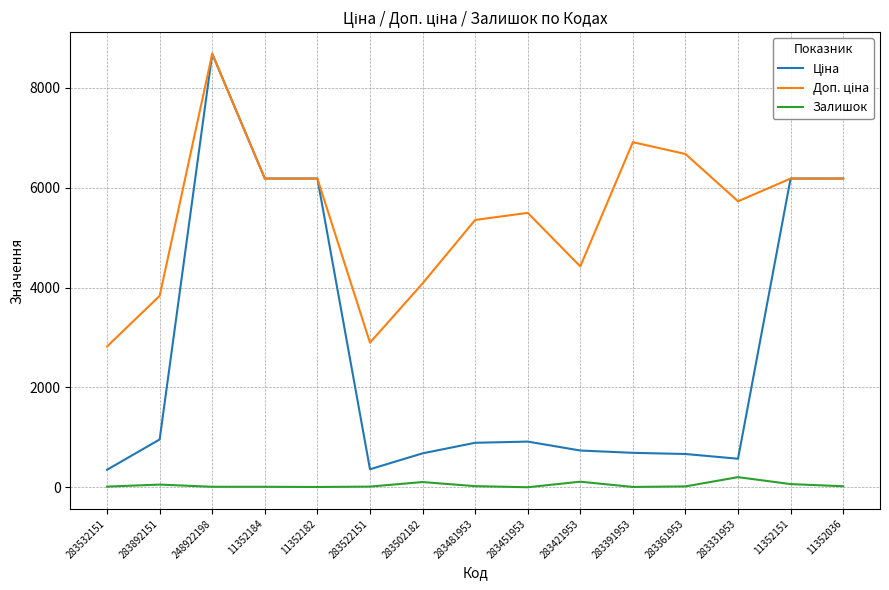

What is the greatest value displayed?

8679.5